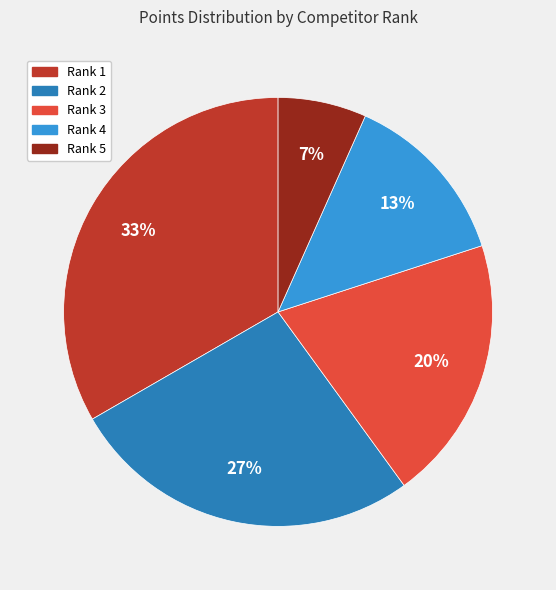

Is there a majority slice in this chart?

No